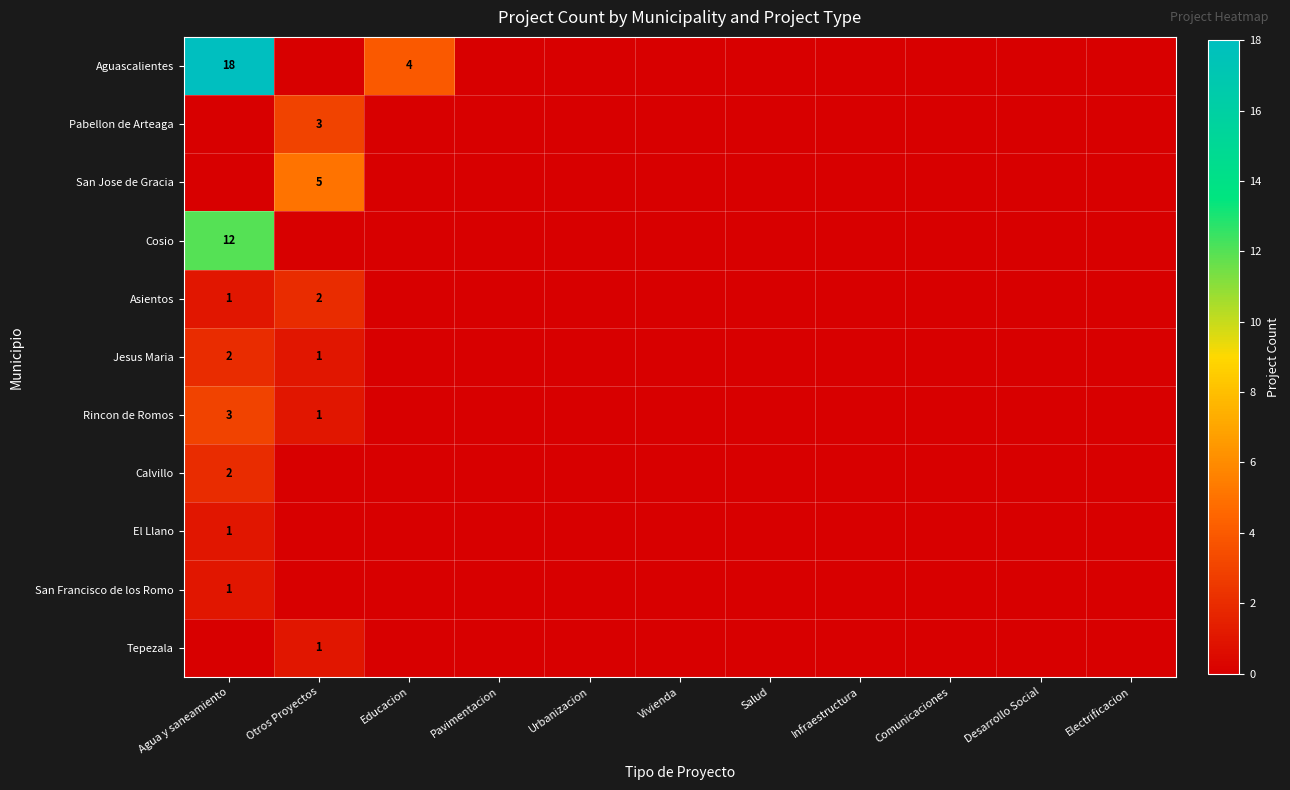

True or false: Pabellon de Arteaga has a value of 3 at Otros Proyectos.

True